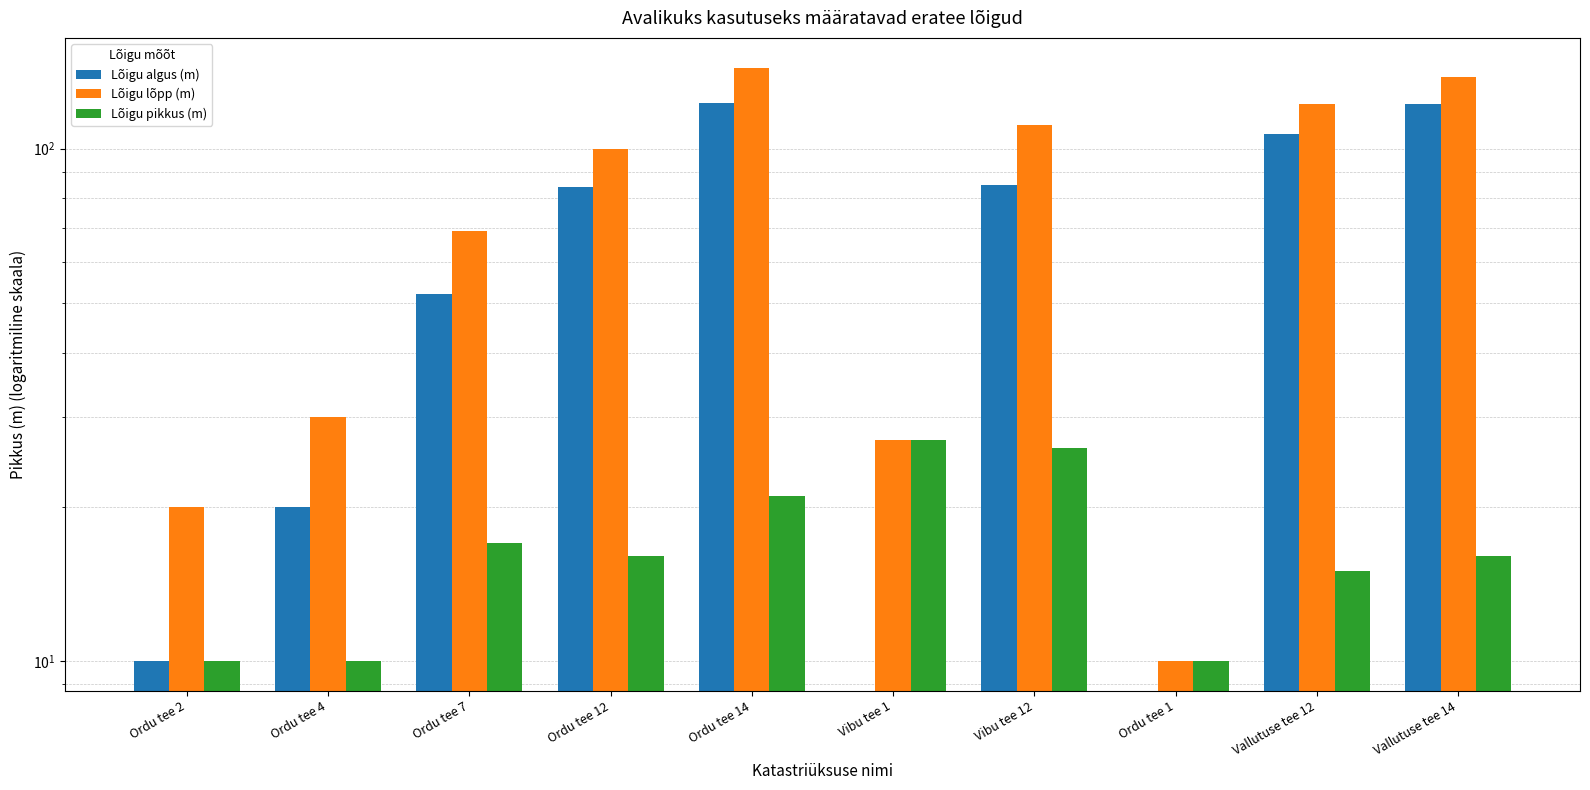

What is the label of the 1st bar from the right?

Vallutuse tee 14